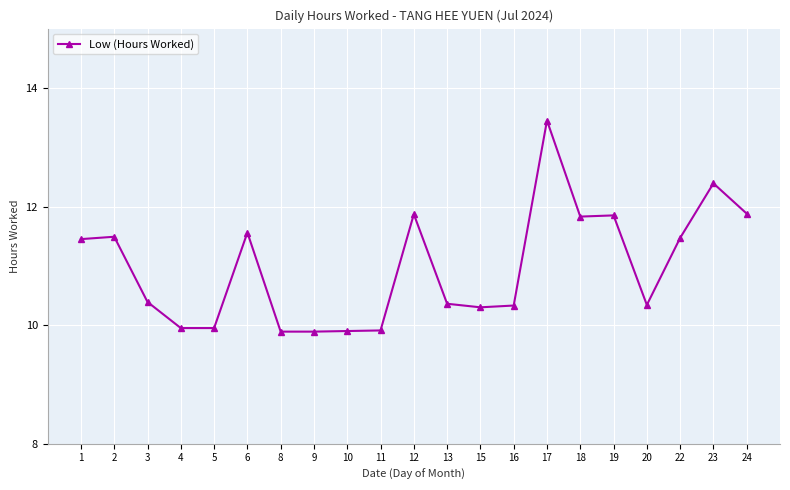

What is the difference between the values at 22 and 3?

1.1